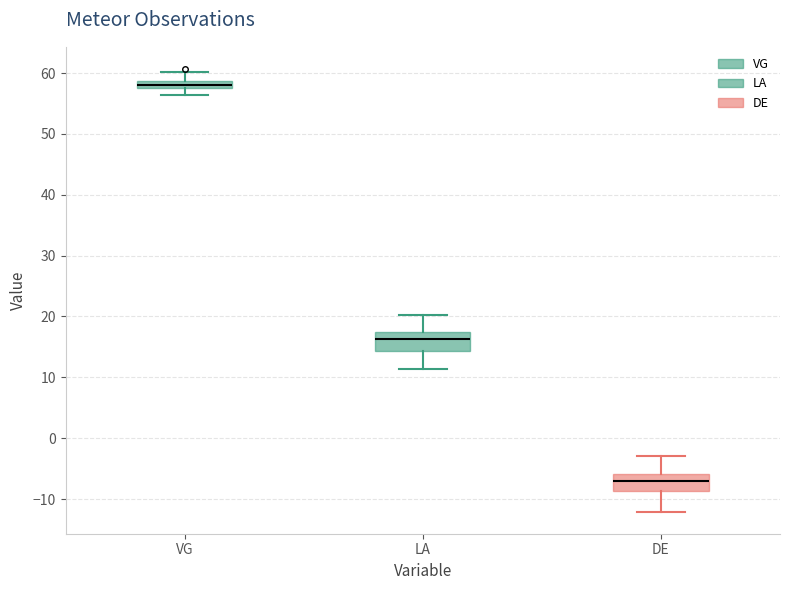

Which box has the highest median line?

VG